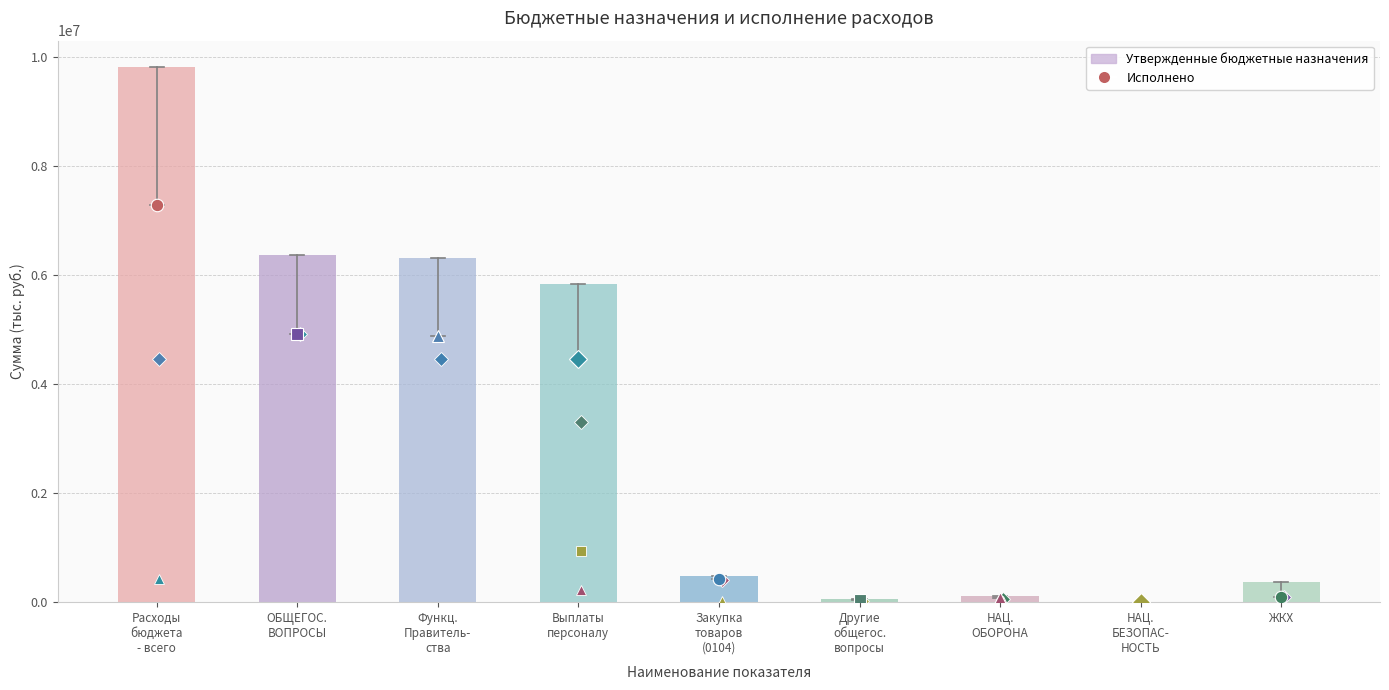

What is the sum of all values?

29328600